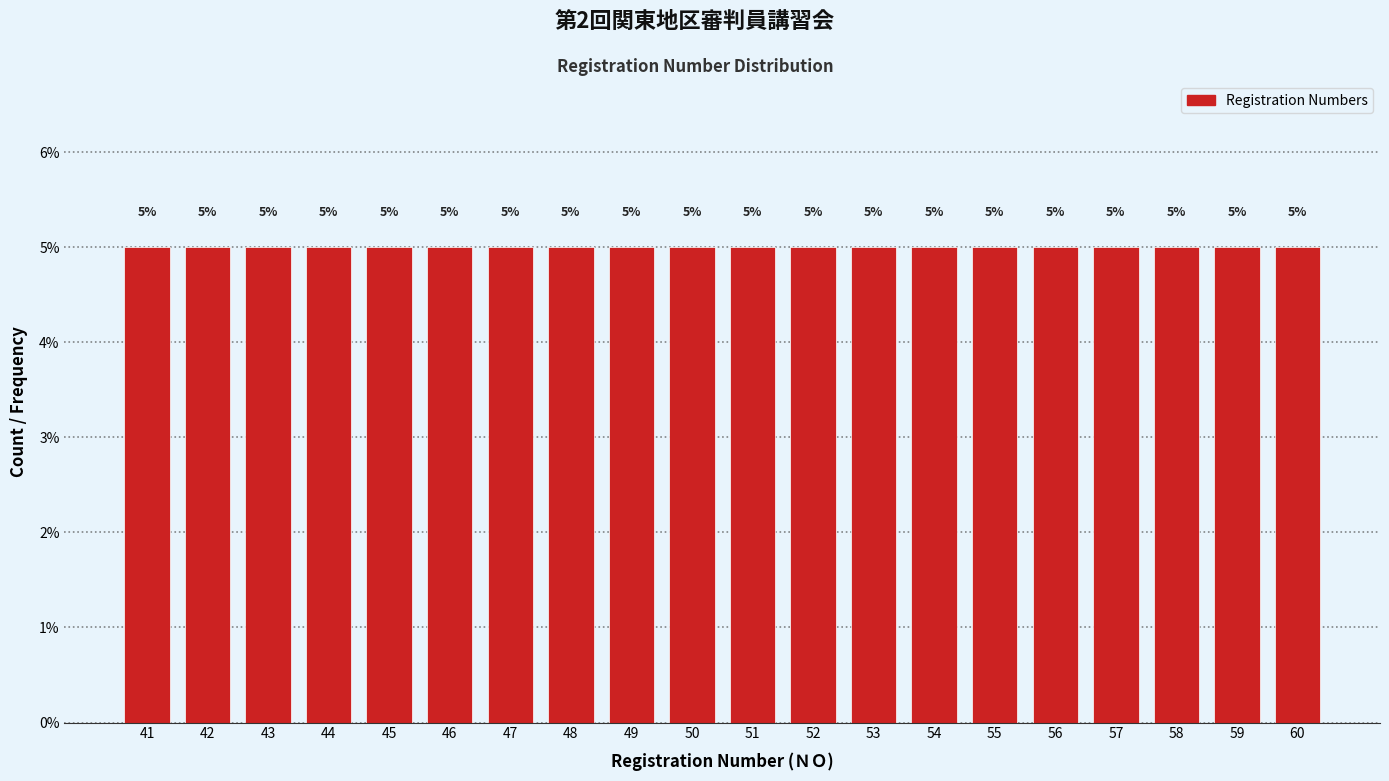

Reading left to right, list every bar in this chart as the range it spans on the x-axis followed by its height.

40.5 to 41.5: 5
41.5 to 42.5: 5
42.5 to 43.5: 5
43.5 to 44.5: 5
44.5 to 45.5: 5
45.5 to 46.5: 5
46.5 to 47.5: 5
47.5 to 48.5: 5
48.5 to 49.5: 5
49.5 to 50.5: 5
50.5 to 51.5: 5
51.5 to 52.5: 5
52.5 to 53.5: 5
53.5 to 54.5: 5
54.5 to 55.5: 5
55.5 to 56.5: 5
56.5 to 57.5: 5
57.5 to 58.5: 5
58.5 to 59.5: 5
59.5 to 60.5: 5